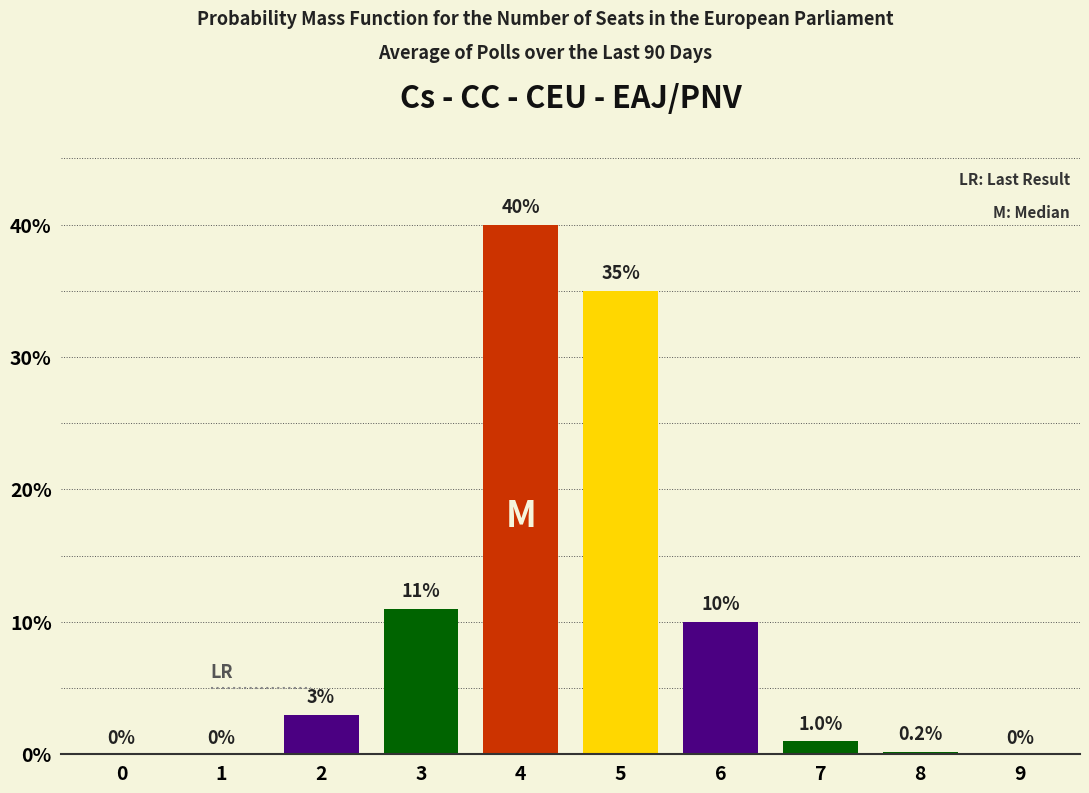

Reading right to left, transcribe all the data shown in this chart.

9=0.0	8=0.2	7=1.0	6=10.0	5=35.0	4=40.0	3=11.0	2=3.0	1=0.0	0=0.0